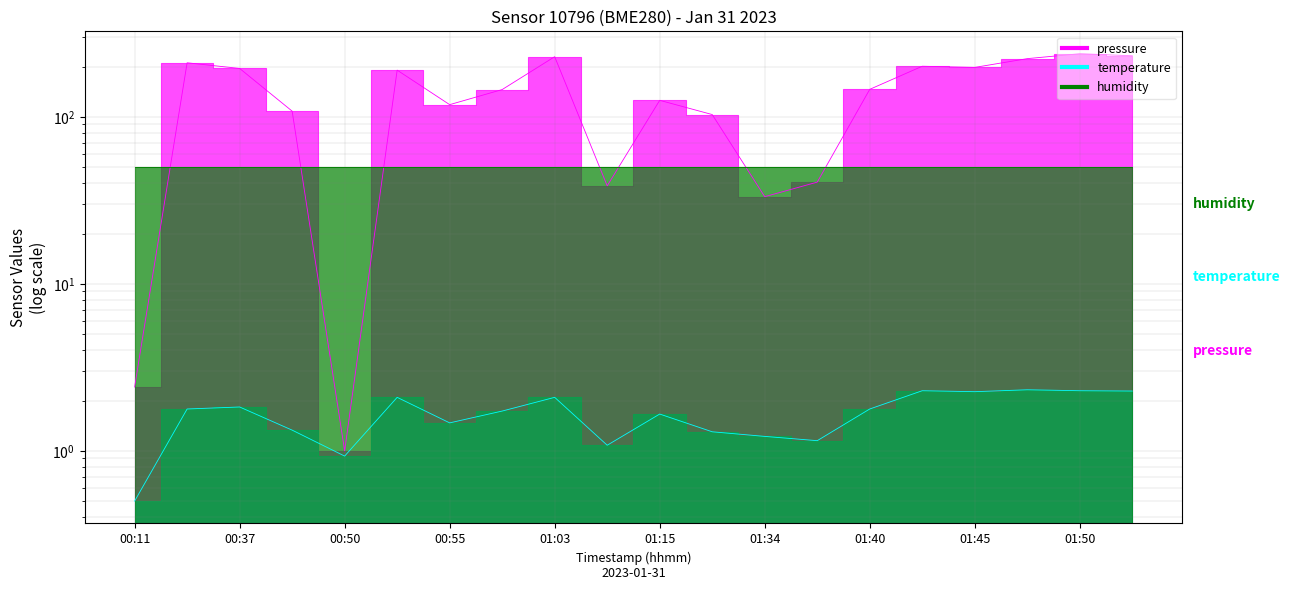

How many interior local valleys does the pressure series have?

5